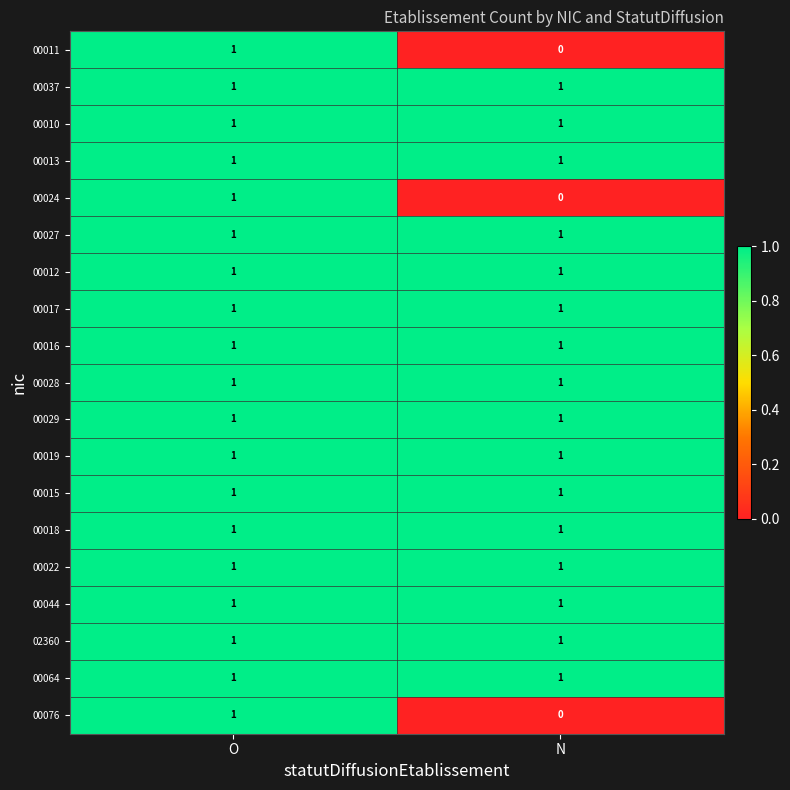

The 00018 series shows 1 at O. True or false?

True